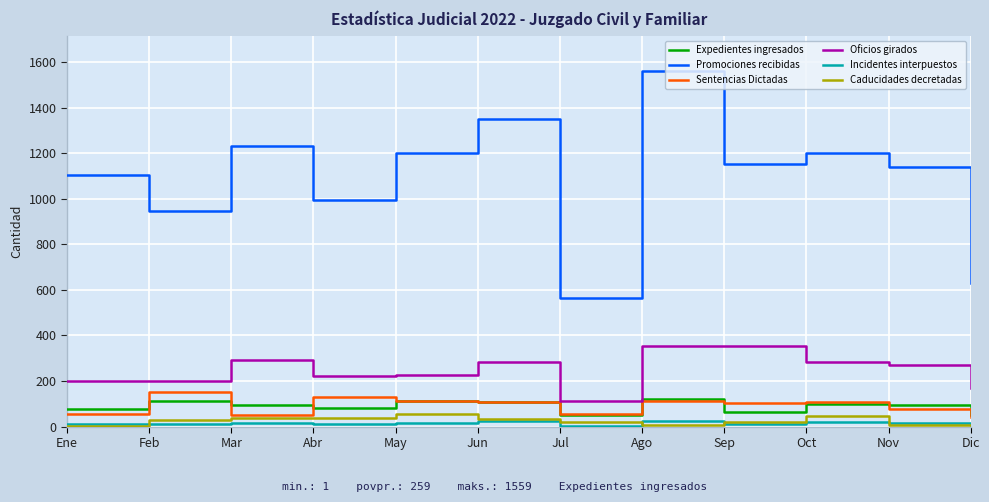

What is the maximum value shown in the chart?

1559